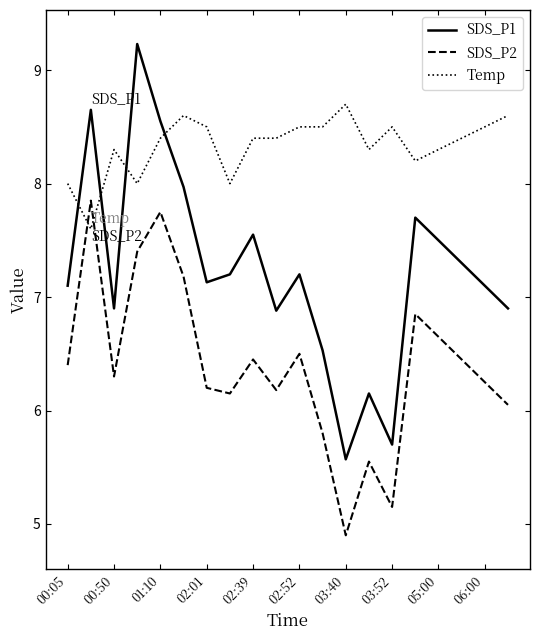

Rank the series by their average value, from highest to lowest.

Temp, SDS_P1, SDS_P2